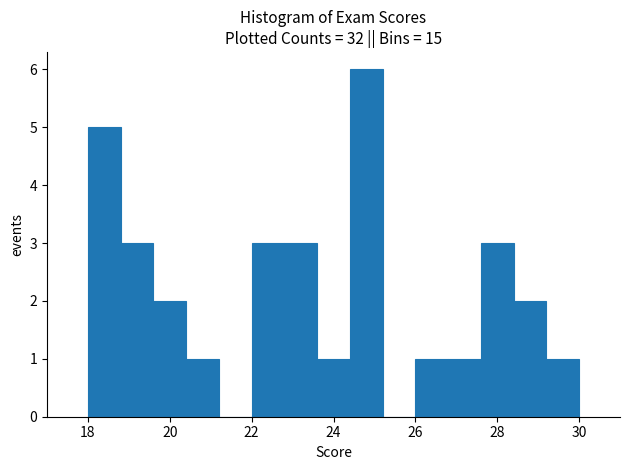

Reading left to right, transcribe this chart: for each bar, give the range it covers on the x-axis and its height. The values are not printed on the chart, so give them approximately, as read against the axis.

18.0 to 18.8: 5
18.8 to 19.6: 3
19.6 to 20.4: 2
20.4 to 21.2: 1
21.2 to 22.0: 0
22.0 to 22.8: 3
22.8 to 23.6: 3
23.6 to 24.4: 1
24.4 to 25.2: 6
25.2 to 26.0: 0
26.0 to 26.8: 1
26.8 to 27.6: 1
27.6 to 28.4: 3
28.4 to 29.2: 2
29.2 to 30.0: 1